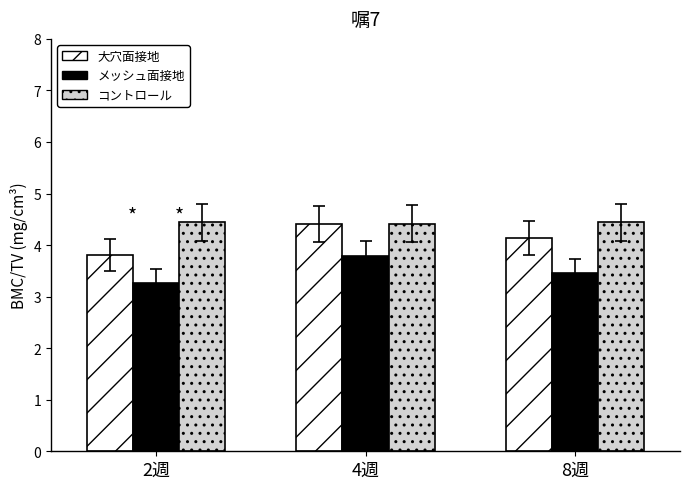

Rank the series by their average value, from lowest to highest.

メッシュ面接地, 大穴面接地, コントロール